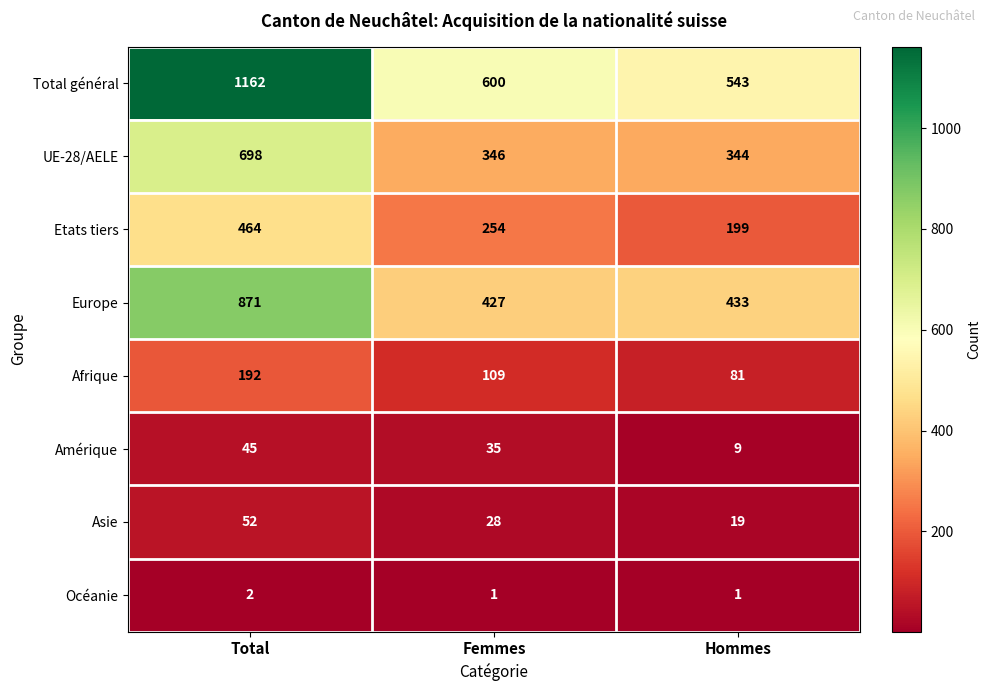

Rank the series at Femmes from highest to lowest value.

Total général, Europe, UE-28/AELE, Etats tiers, Afrique, Amérique, Asie, Océanie